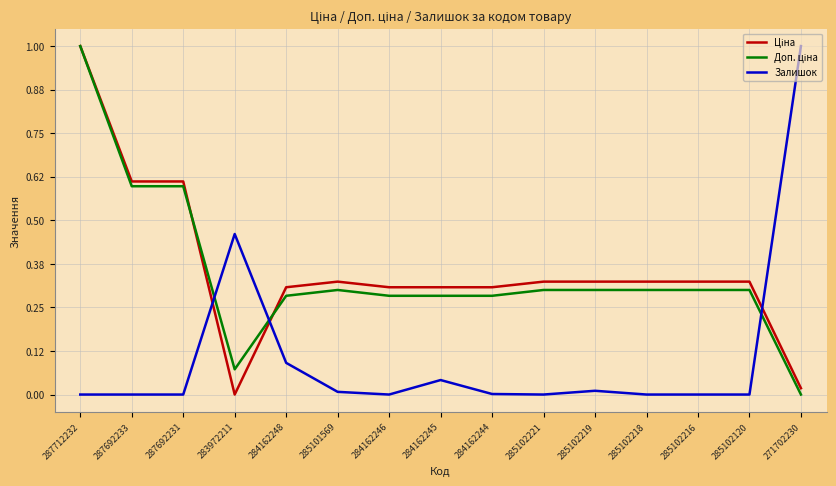

Which series changed the most between 283972211 and 285102219?

Залишок